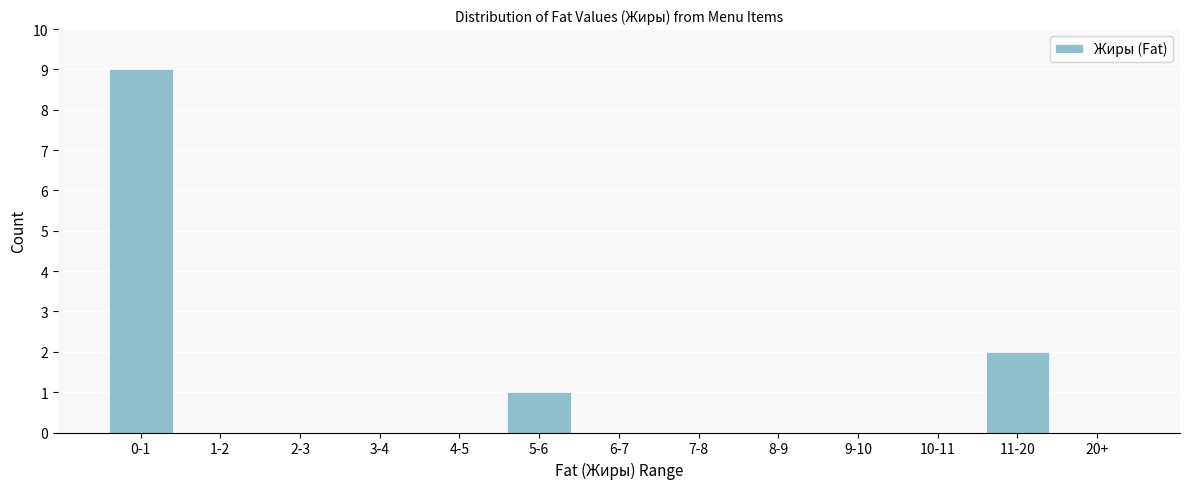

Reading right to left, what are all the values shown in this chart?

20+=0	11-20=2	10-11=0	9-10=0	8-9=0	7-8=0	6-7=0	5-6=1	4-5=0	3-4=0	2-3=0	1-2=0	0-1=9